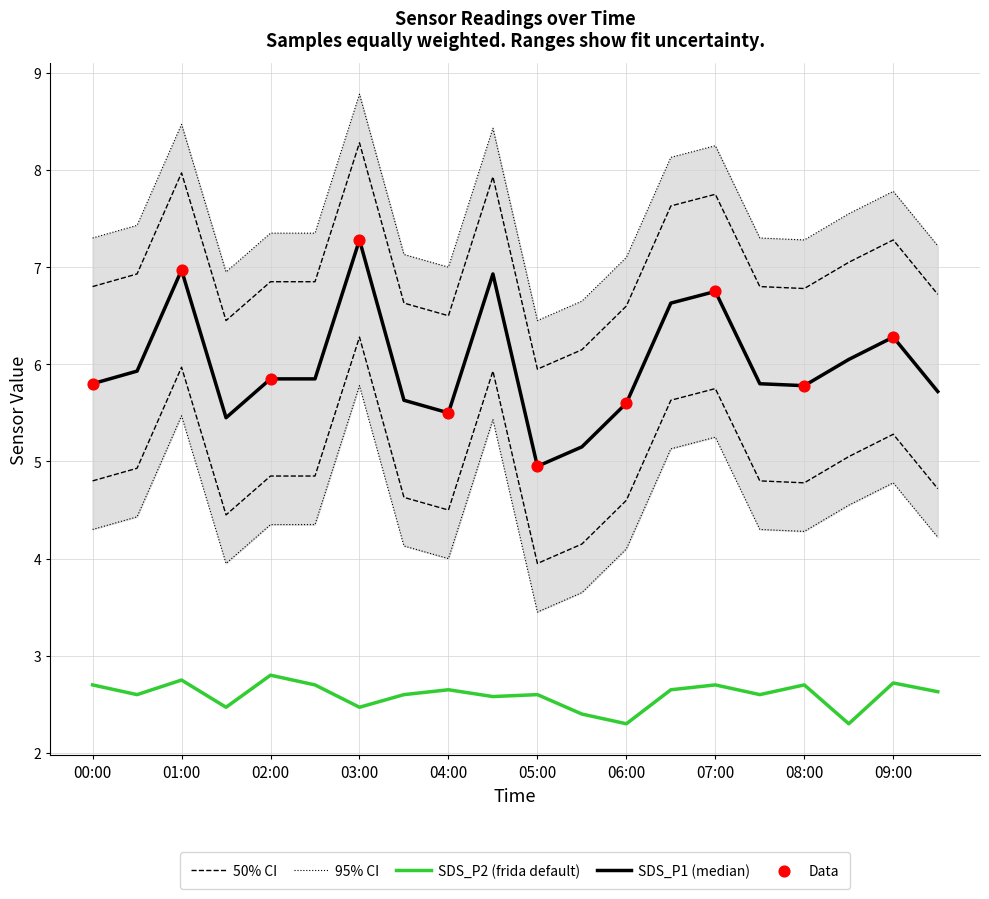

At how many categories does at least one series exceed 6?

19